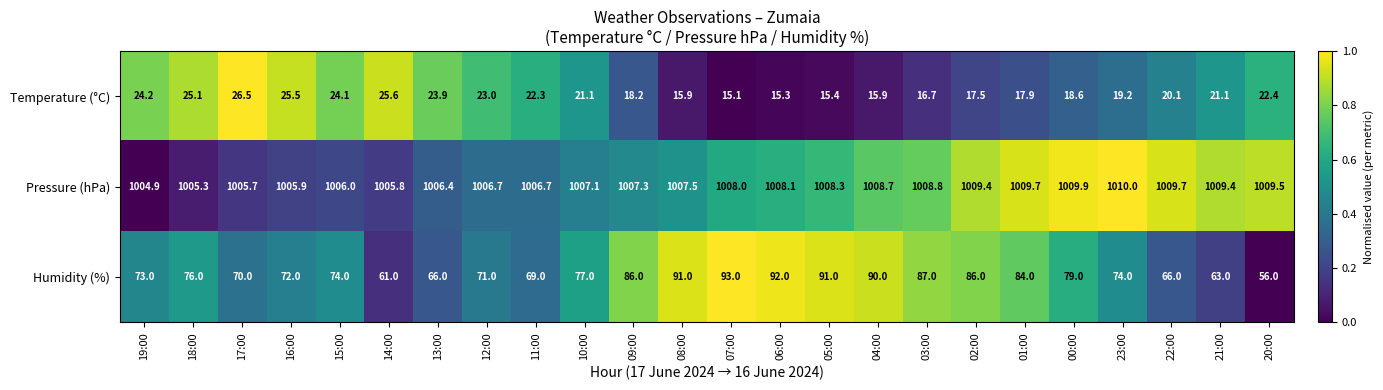

At how many categories does at least one series exceed 404?

24